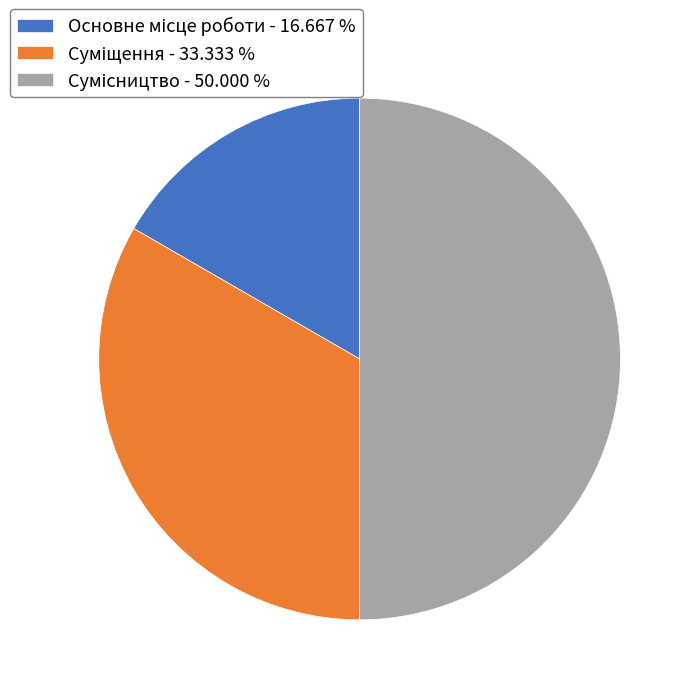

Rank the categories by value from lowest to highest.

Основне місце роботи, Суміщення, Сумісництво